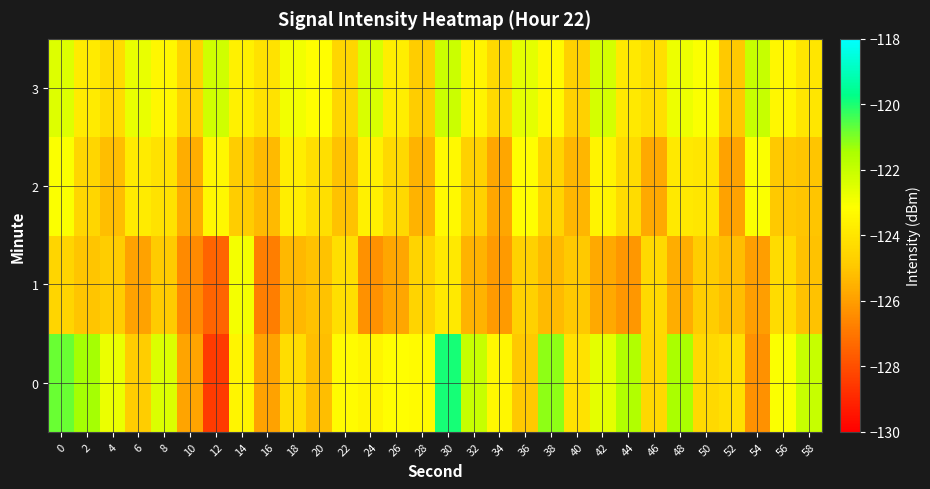

Reading left to right, list all the values displayed in this chart.

0: 0=-120.8	2=-121.4	4=-122.8	6=-124.8	8=-122.4	10=-125.9	12=-128.5	14=-123.5	16=-125.9	18=-124.3	20=-125.2	22=-123.3	24=-123.5	26=-123.2	28=-123.3	30=-119.9	32=-122.0	34=-123.4	36=-124.9	38=-121.2	40=-124.1	42=-122.6	44=-121.6	46=-124.4	48=-121.5	50=-124.4	52=-124.2	54=-126.3	56=-123.1	58=-122.0
1: 0=-124.5	2=-125.0	4=-124.8	6=-125.9	8=-124.9	10=-126.5	12=-127.4	14=-122.9	16=-126.8	18=-125.3	20=-125.1	22=-124.2	24=-126.3	26=-125.8	28=-124.6	30=-123.9	32=-125.5	34=-126.1	36=-124.7	38=-125.3	40=-124.9	42=-125.7	44=-126.2	46=-124.4	48=-125.6	50=-124.8	52=-125.2	54=-126.0	56=-124.3	58=-125.1
2: 0=-123.1	2=-124.5	4=-125.2	6=-123.8	8=-124.1	10=-125.6	12=-123.4	14=-124.8	16=-125.3	18=-123.7	20=-124.2	22=-125.1	24=-123.6	26=-124.4	28=-125.5	30=-123.3	32=-124.7	34=-125.8	36=-123.2	38=-124.6	40=-125.4	42=-123.5	44=-124.3	46=-125.7	48=-123.9	50=-124.0	52=-125.9	54=-123.1	56=-124.9	58=-125.0
3: 0=-122.5	2=-123.8	4=-124.3	6=-122.7	8=-123.4	10=-124.6	12=-122.2	14=-123.6	16=-124.1	18=-122.9	20=-123.2	22=-124.5	24=-122.4	26=-123.7	28=-124.8	30=-122.1	32=-123.5	34=-124.4	36=-122.6	38=-123.3	40=-124.7	42=-122.3	44=-123.9	46=-124.2	48=-122.8	50=-123.1	52=-124.9	54=-122.0	56=-123.4	58=-124.0